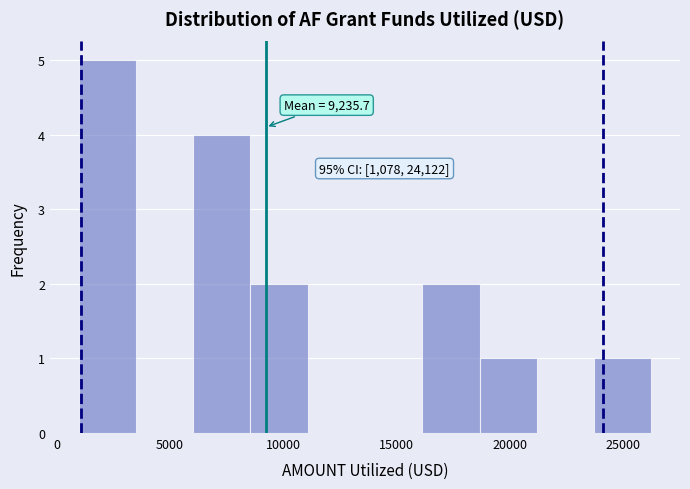

Which range on the x-axis has the tallest bar?

1000 to 3500